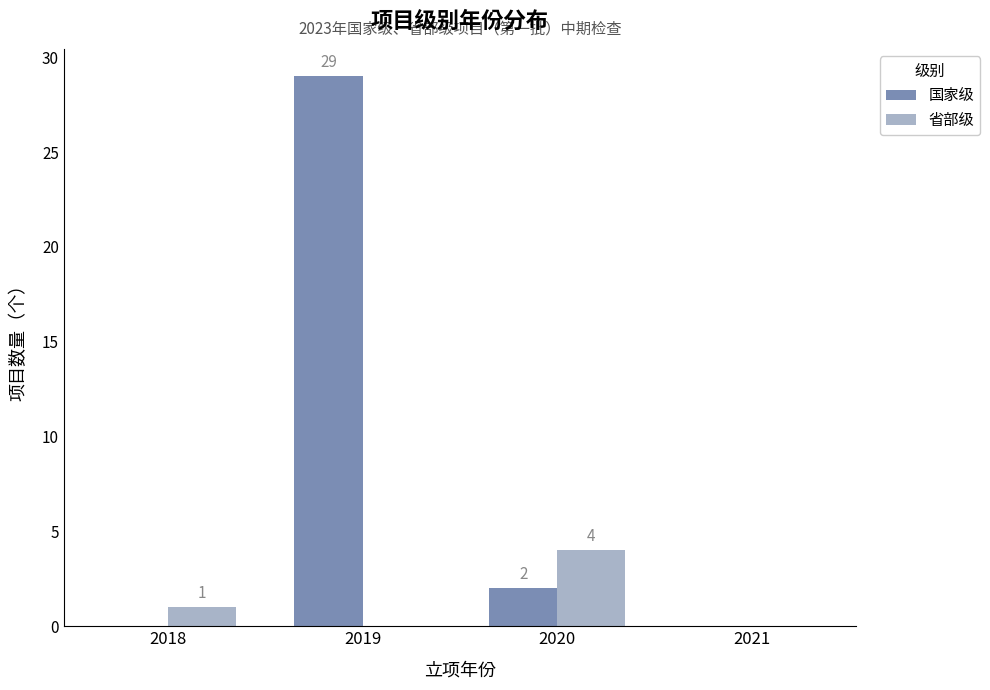

Between 2018 and 2020, which series saw the biggest shift?

省部级